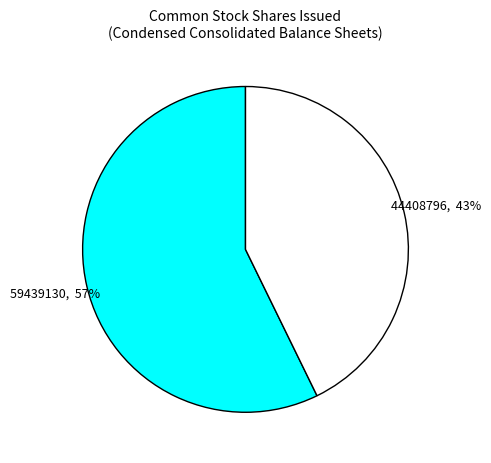

Is there a majority slice in this chart?

Yes